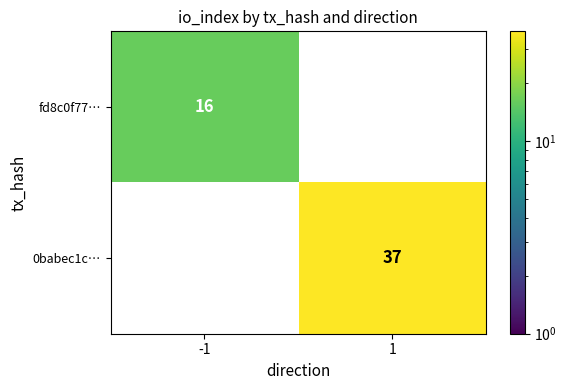

What is the difference between the highest and lowest values at 1?

37